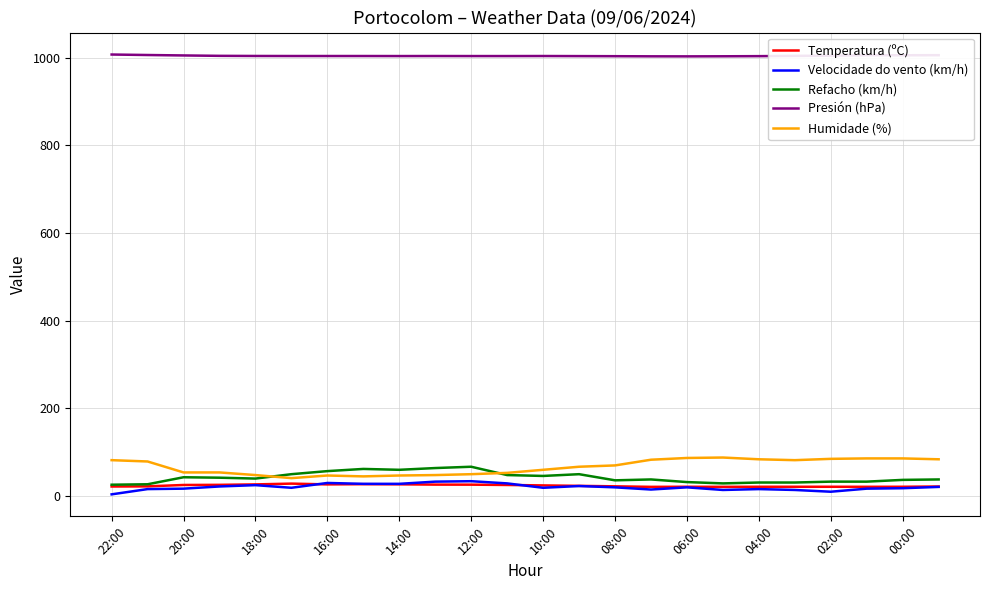

True or false: Temperatura (ºC) and Presión (hPa) cross at least once.

False